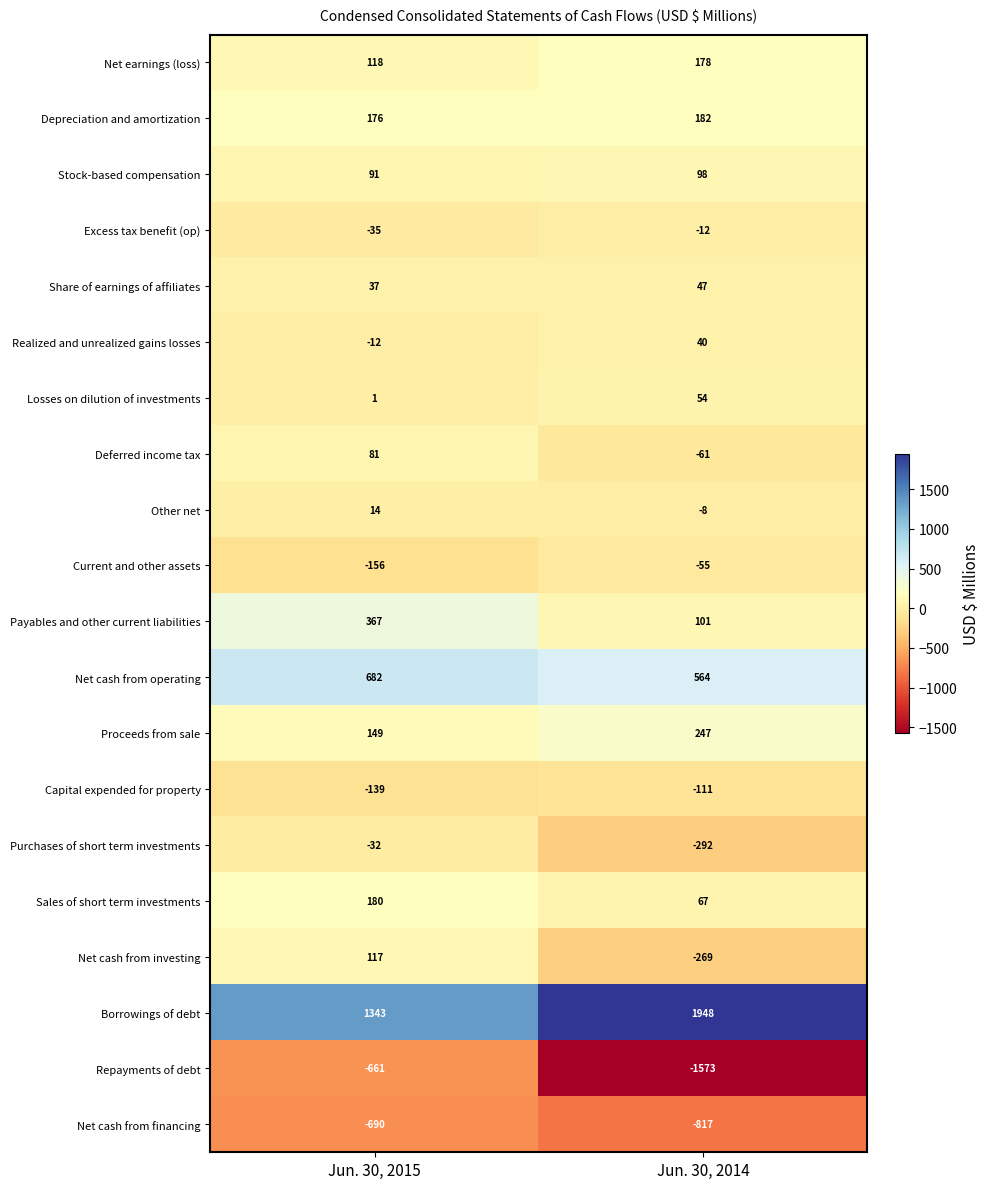

Which series has the largest total across all categories?

Borrowings of debt